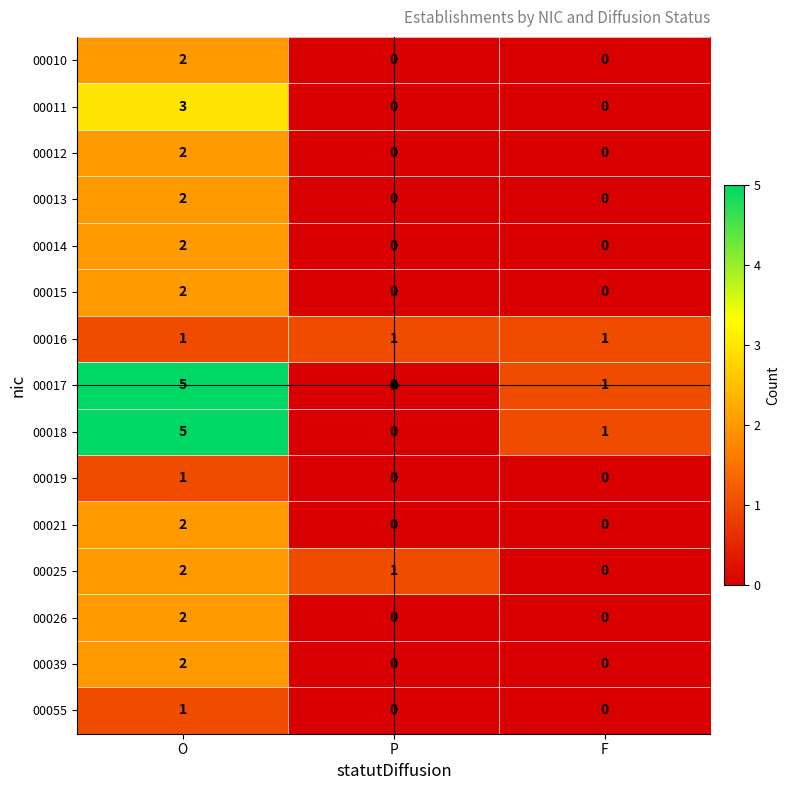

Is the value of 00019 at P greater than the value of 00018 at O?

No